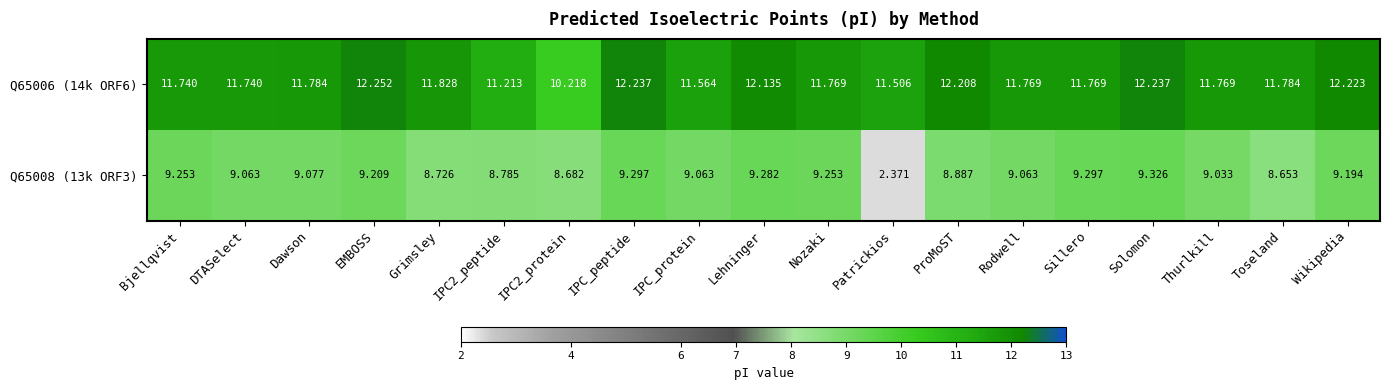

Which label corresponds to the largest value in the chart?

EMBOSS